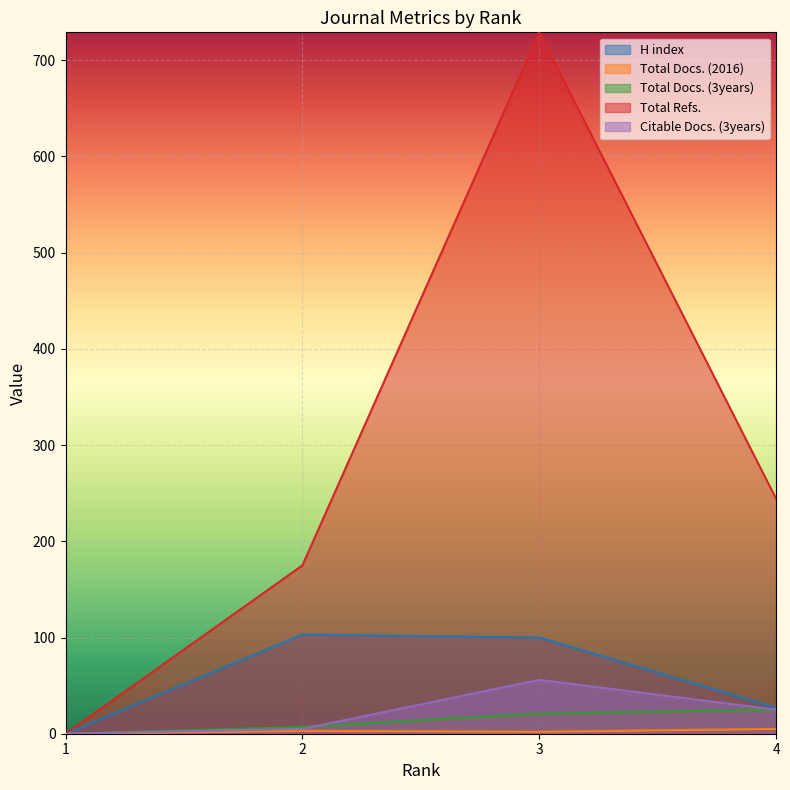

What is the total value across all series at 2?

293